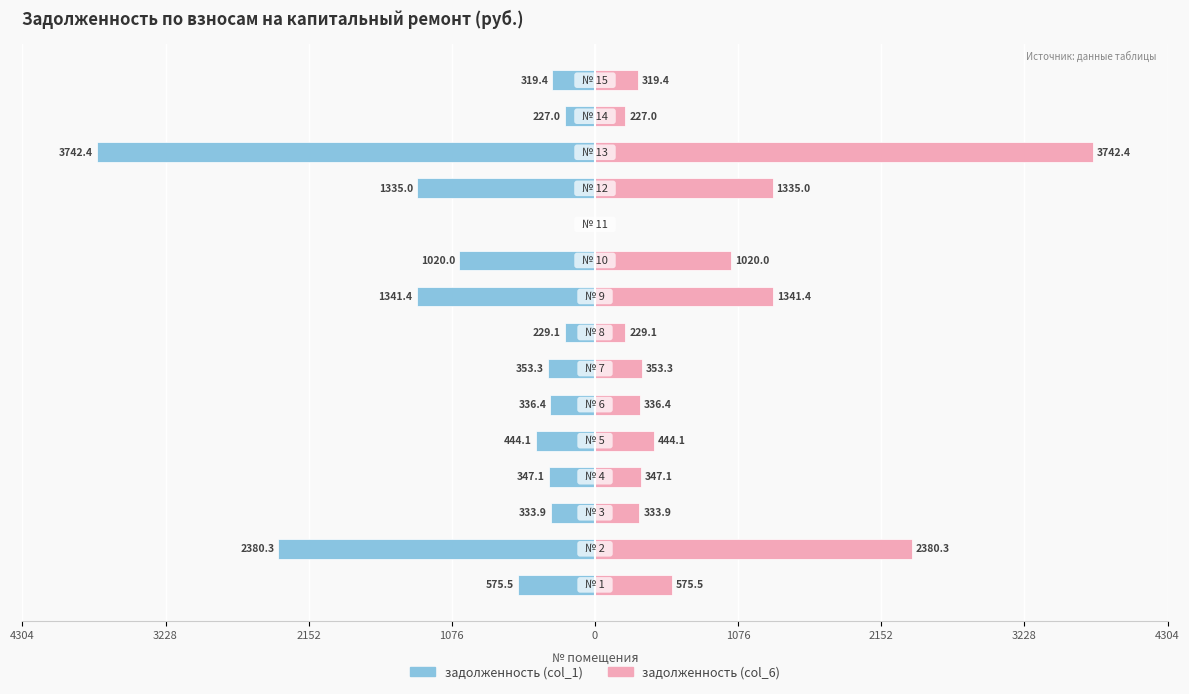

Which series has the widest spread of values?

задолженность (col_1)